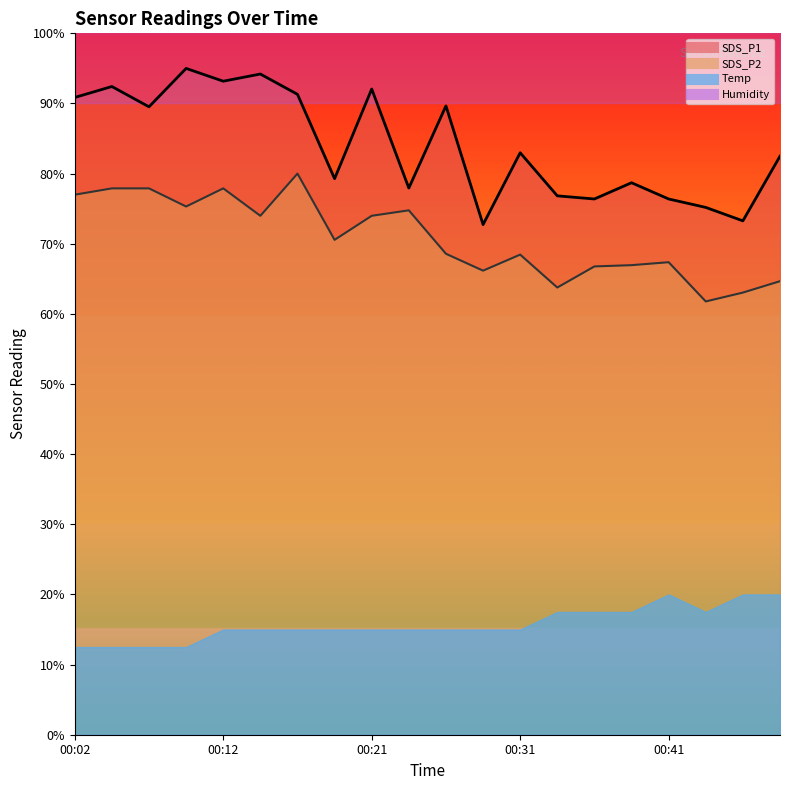

At how many categories does at least one series exceed 80?

11